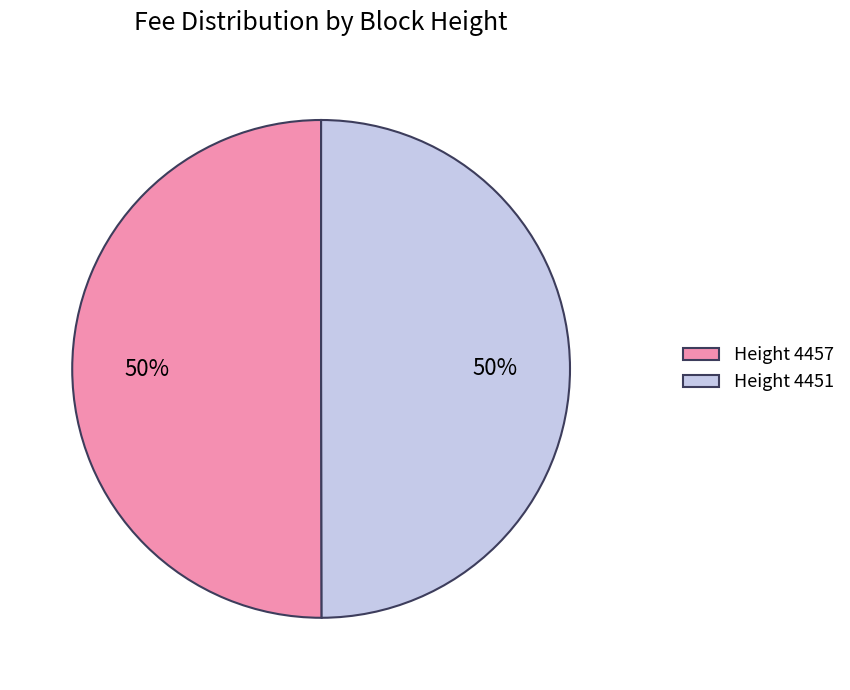

The Height 4457 slice represents 50% of the pie. True or false?

True